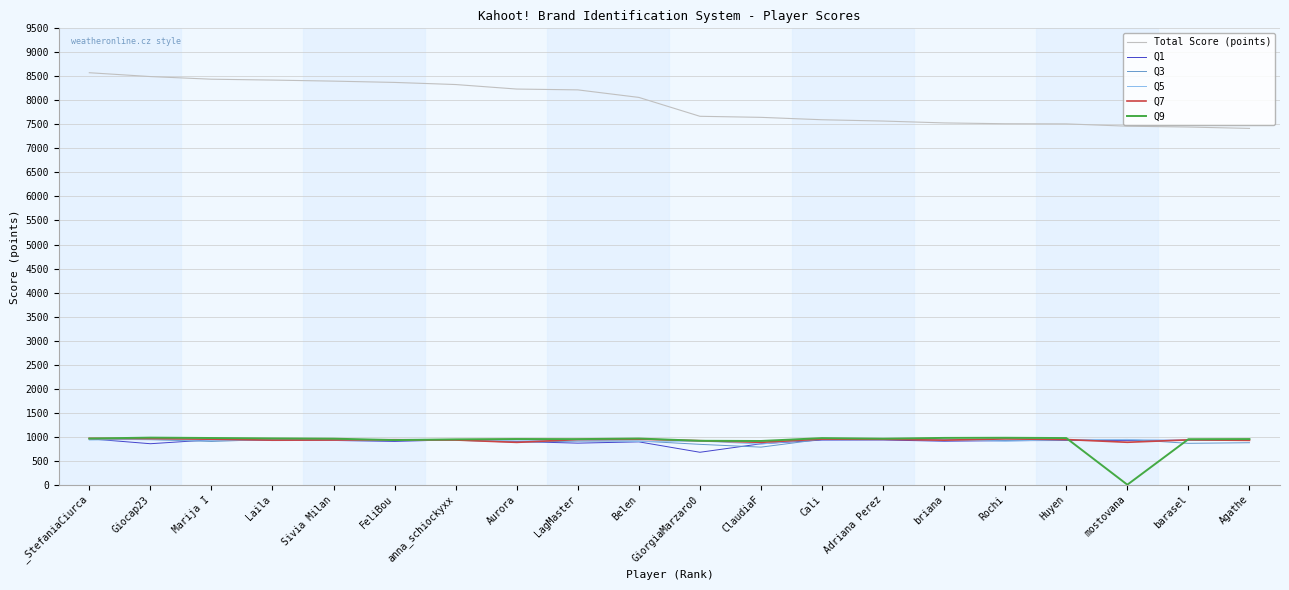

What is the minimum value for Q1?

675